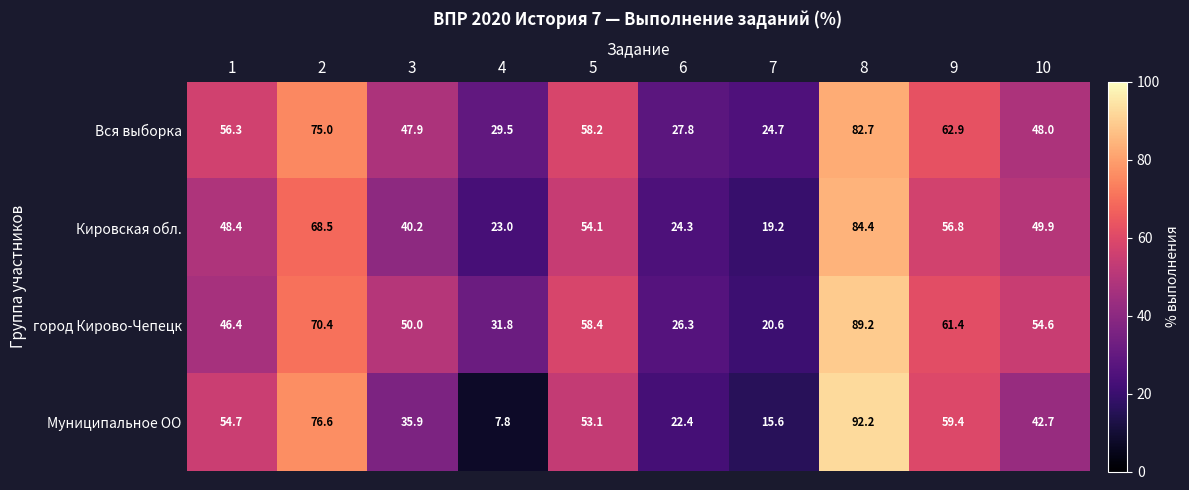

At which label is город Кирово-Чепецк closest to 54?

10